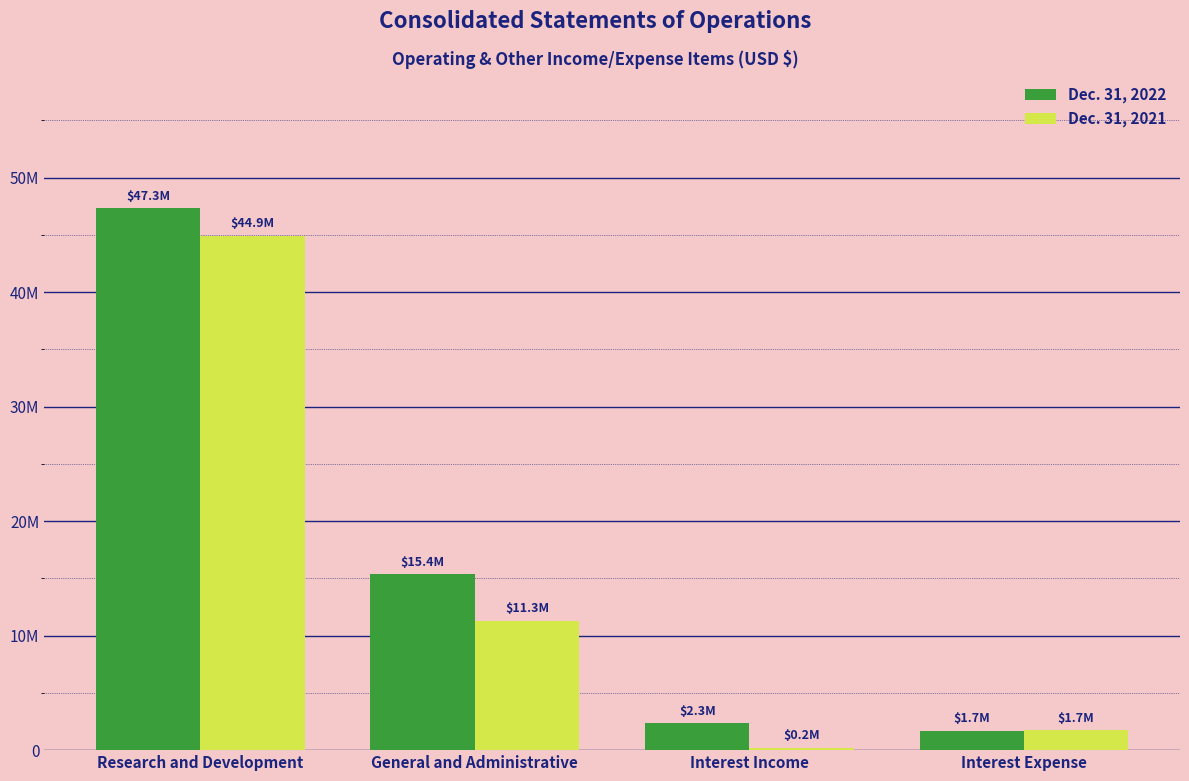

Which category has the lowest value in the Dec. 31, 2021 series?

Interest Income